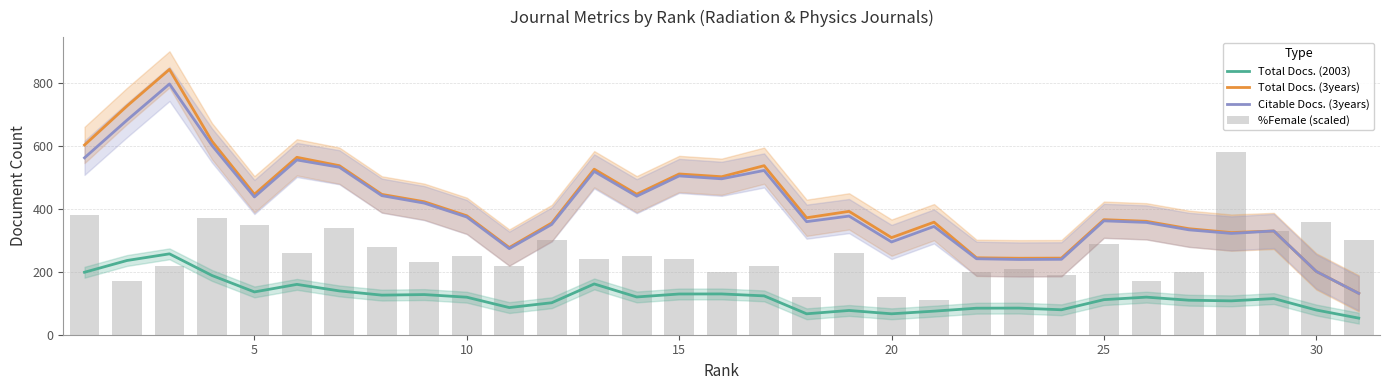

How many values in the Citable Docs. (3years) series exceed 374?

16